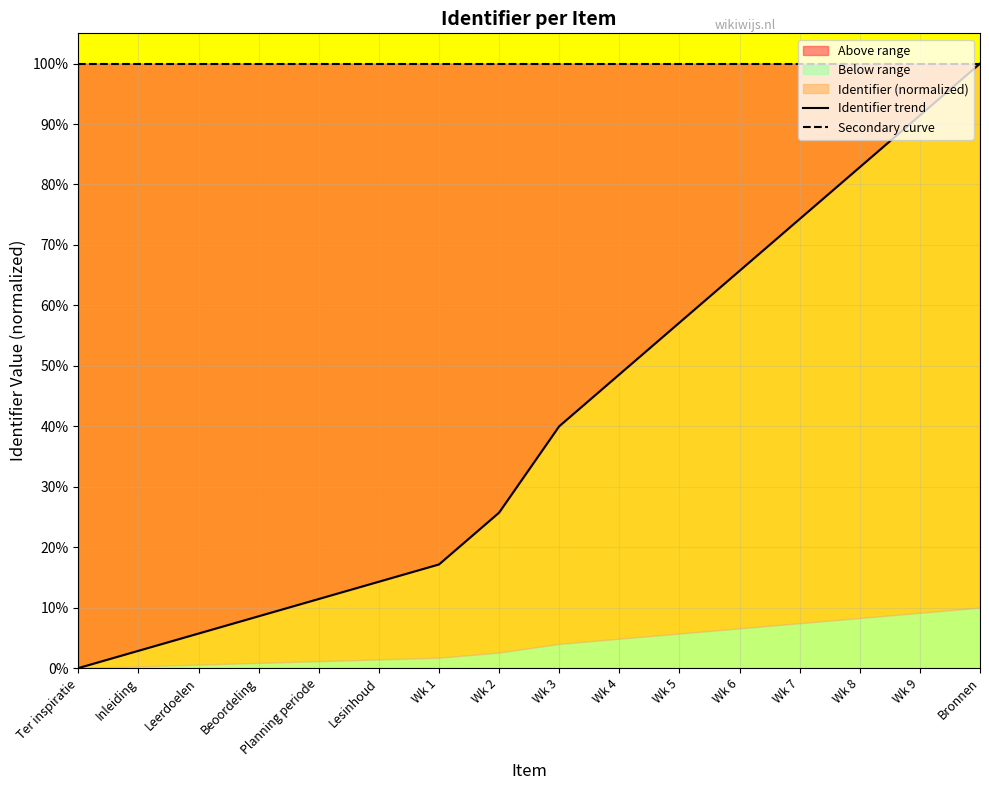

Reading left to right, what are all the values shown in this chart?

Ter inspiratie=0.0	Inleiding=2.9	Leerdoelen=5.7	Beoordeling=8.6	Planning periode=11.4	Lesinhoud=14.3	Wk 1=17.1	Wk 2=25.7	Wk 3=40.0	Wk 4=48.6	Wk 5=57.1	Wk 6=65.7	Wk 7=74.3	Wk 8=82.9	Wk 9=91.4	Bronnen=100.0